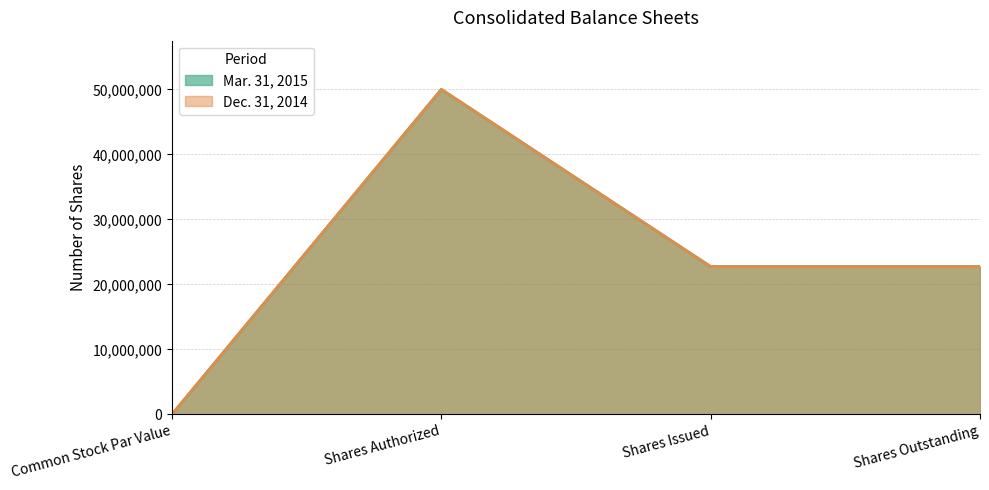

What is the total value across all series at Shares Issued?

45448724